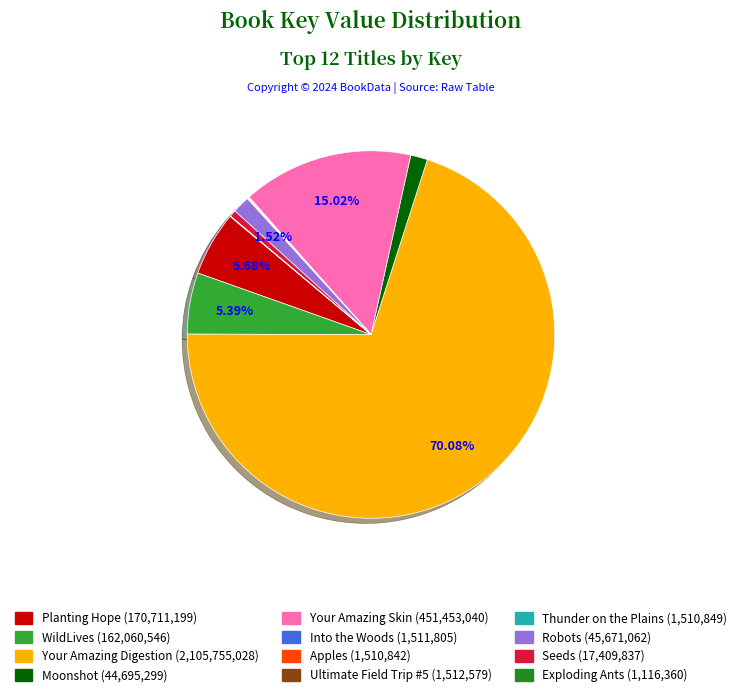

The Thunder on the Plains slice represents 0% of the pie. True or false?

True